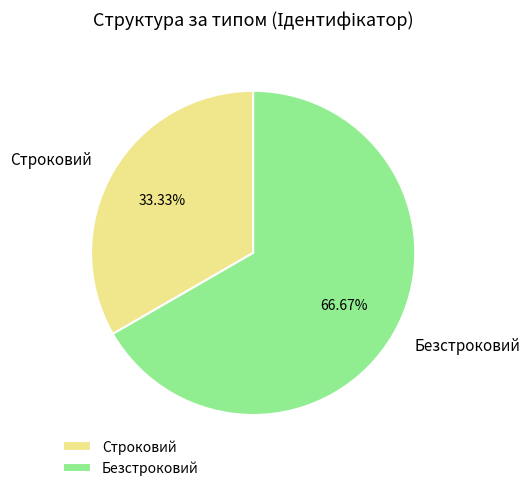

Is it true that Безстроковий is 67% of the pie?

True